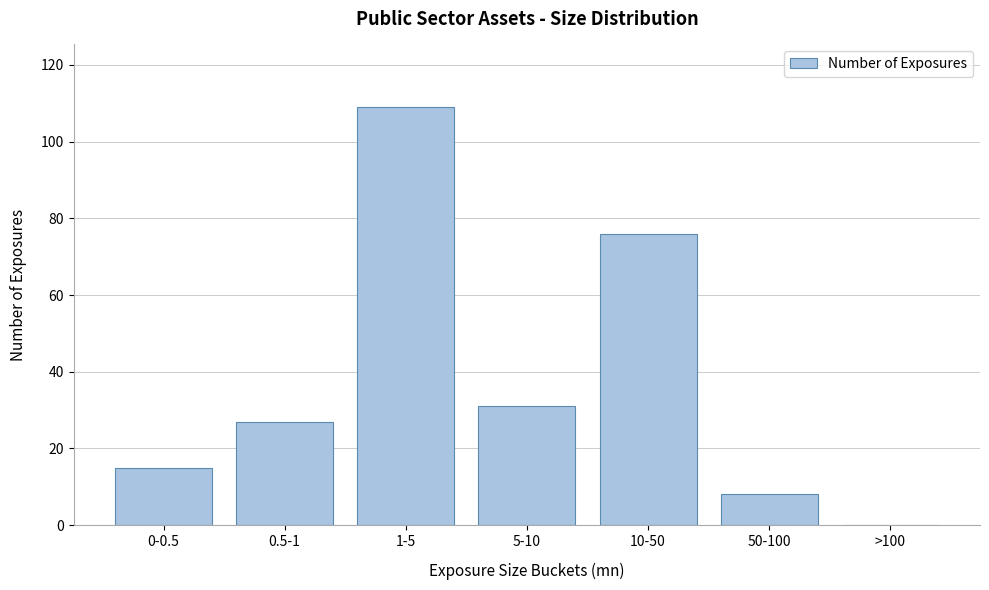

Reading right to left, extract all data points from this chart.

>100=0	50-100=8	10-50=76	5-10=31	1-5=109	0.5-1=27	0-0.5=15